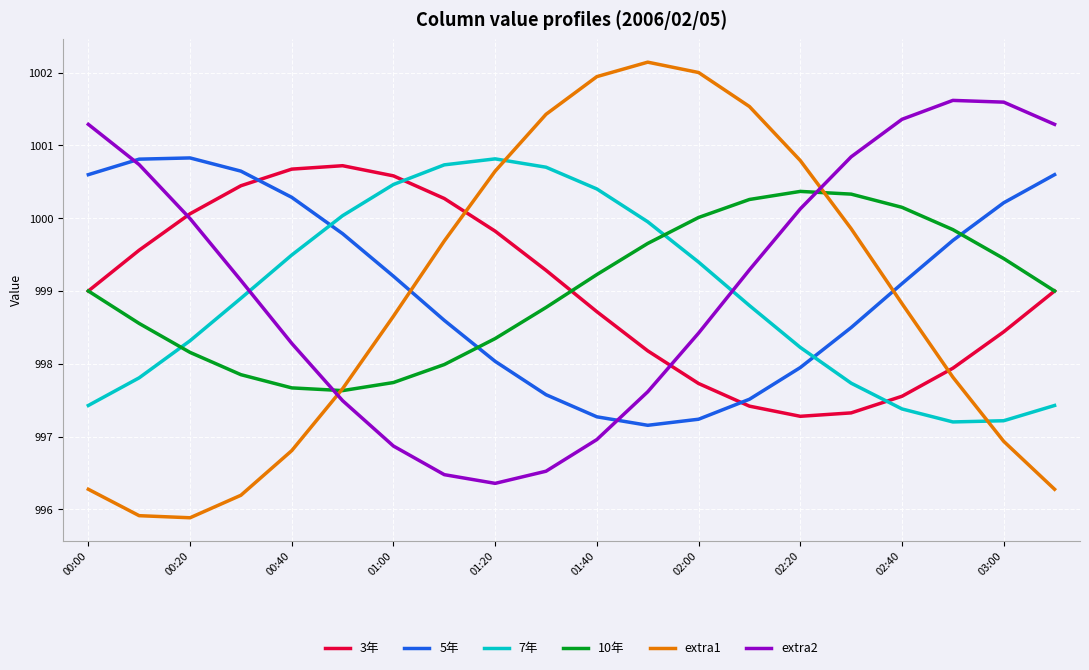

What is the greatest value displayed?

1002.1